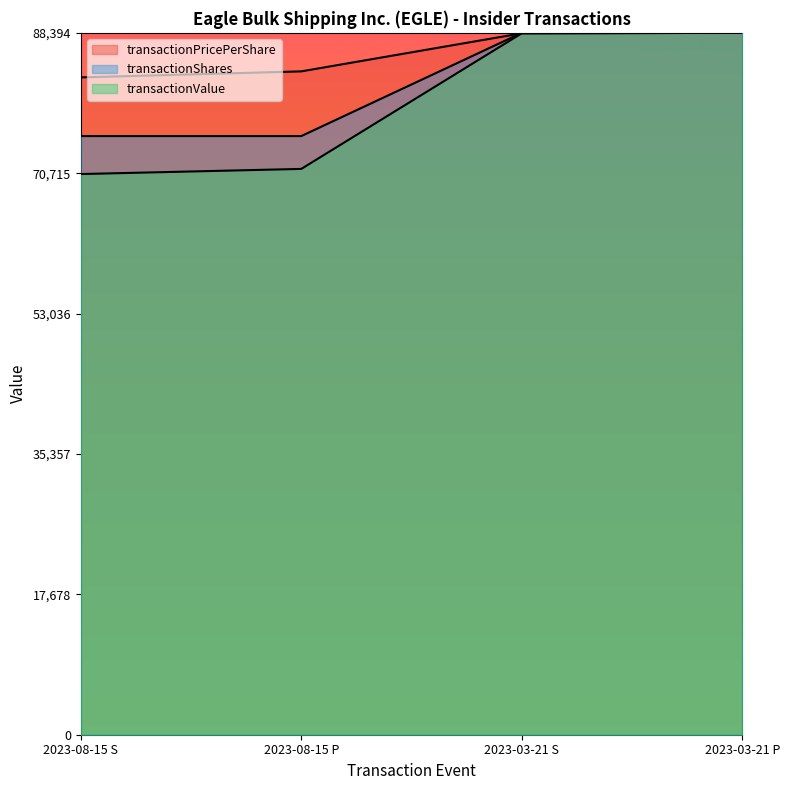

What is the sum of all transactionPricePerShare values?

343063.5